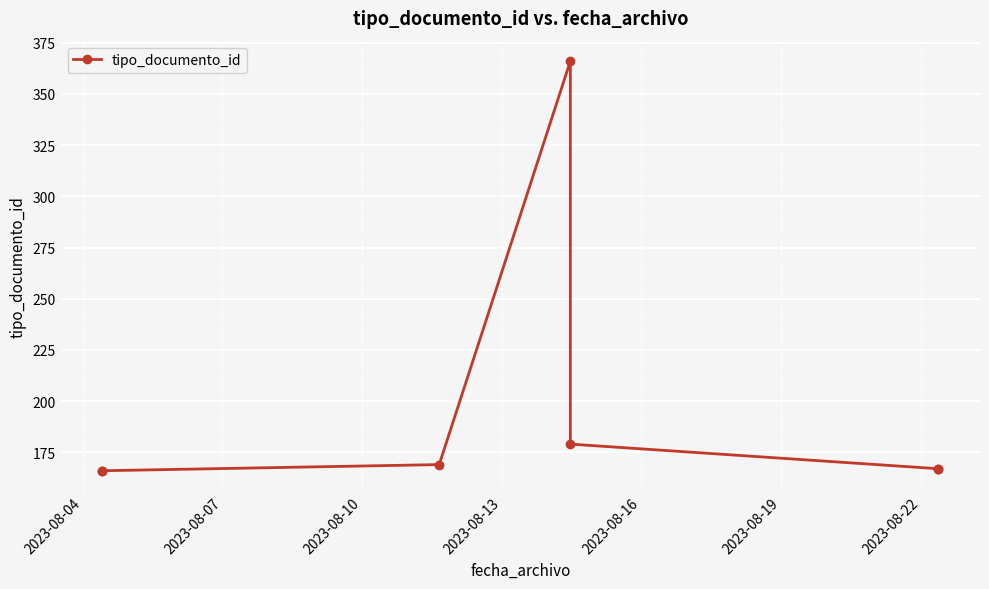

What is the maximum value shown in the chart?

366